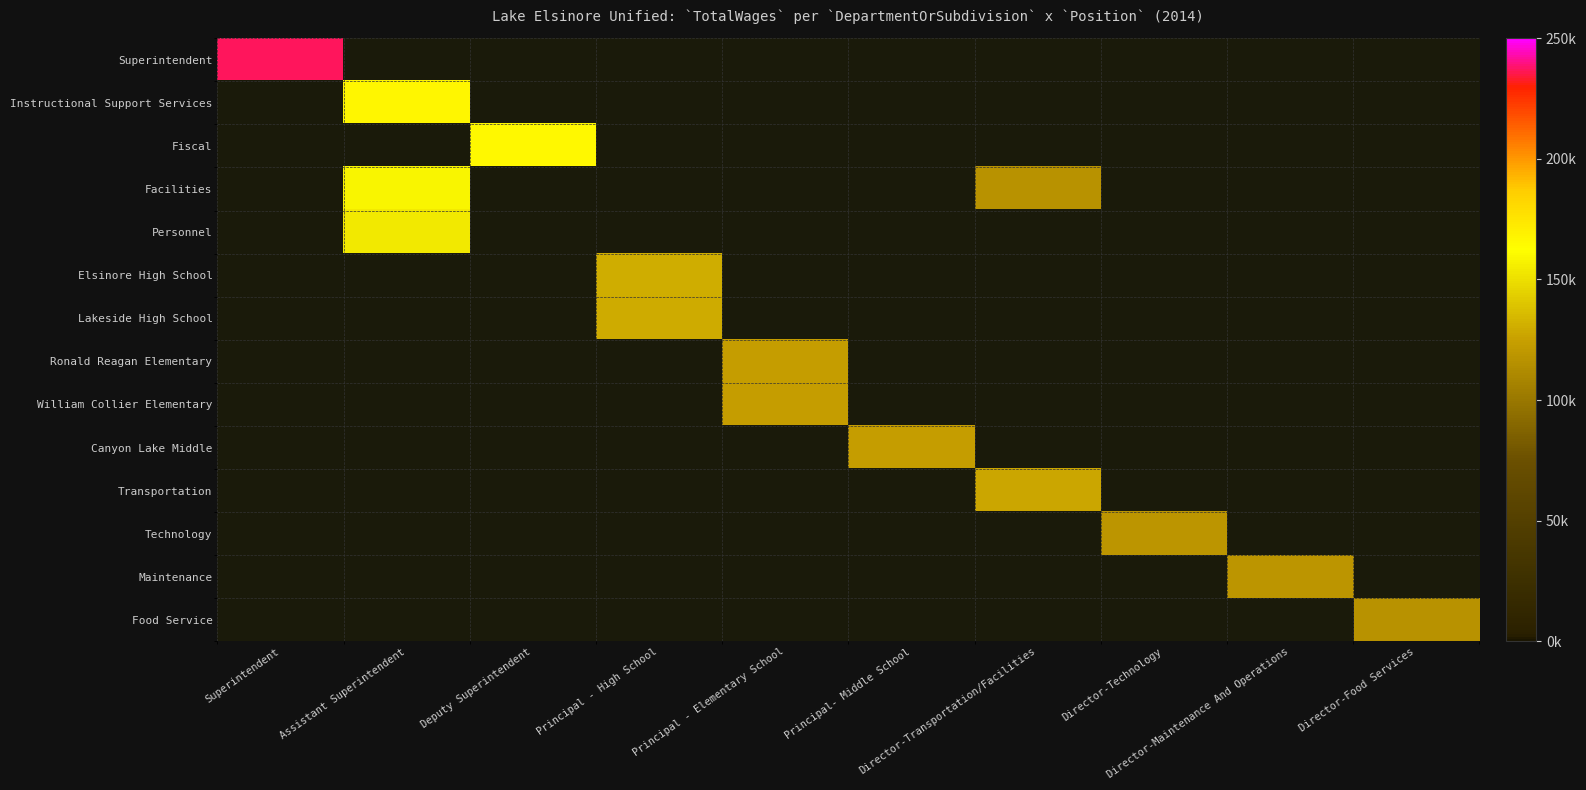

Reading right to left, list all the values displayed in this chart.

Superintendent: Director-Food Services=0	Director-Maintenance And Operations=0	Director-Technology=0	Director-Transportation/Facilities=0	Principal- Middle School=0	Principal - Elementary School=0	Principal - High School=0	Deputy Superintendent=0	Assistant Superintendent=0	Superintendent=237183
Instructional Support Services: Director-Food Services=0	Director-Maintenance And Operations=0	Director-Technology=0	Director-Transportation/Facilities=0	Principal- Middle School=0	Principal - Elementary School=0	Principal - High School=0	Deputy Superintendent=0	Assistant Superintendent=166588	Superintendent=0
Fiscal: Director-Food Services=0	Director-Maintenance And Operations=0	Director-Technology=0	Director-Transportation/Facilities=0	Principal- Middle School=0	Principal - Elementary School=0	Principal - High School=0	Deputy Superintendent=165499	Assistant Superintendent=0	Superintendent=0
Facilities: Director-Food Services=0	Director-Maintenance And Operations=0	Director-Technology=0	Director-Transportation/Facilities=117103	Principal- Middle School=0	Principal - Elementary School=0	Principal - High School=0	Deputy Superintendent=0	Assistant Superintendent=158446	Superintendent=0
Personnel: Director-Food Services=0	Director-Maintenance And Operations=0	Director-Technology=0	Director-Transportation/Facilities=0	Principal- Middle School=0	Principal - Elementary School=0	Principal - High School=0	Deputy Superintendent=0	Assistant Superintendent=153992	Superintendent=0
Elsinore High School: Director-Food Services=0	Director-Maintenance And Operations=0	Director-Technology=0	Director-Transportation/Facilities=0	Principal- Middle School=0	Principal - Elementary School=0	Principal - High School=130332	Deputy Superintendent=0	Assistant Superintendent=0	Superintendent=0
Lakeside High School: Director-Food Services=0	Director-Maintenance And Operations=0	Director-Technology=0	Director-Transportation/Facilities=0	Principal- Middle School=0	Principal - Elementary School=0	Principal - High School=129745	Deputy Superintendent=0	Assistant Superintendent=0	Superintendent=0
Ronald Reagan Elementary: Director-Food Services=0	Director-Maintenance And Operations=0	Director-Technology=0	Director-Transportation/Facilities=0	Principal- Middle School=0	Principal - Elementary School=123819	Principal - High School=0	Deputy Superintendent=0	Assistant Superintendent=0	Superintendent=0
William Collier Elementary: Director-Food Services=0	Director-Maintenance And Operations=0	Director-Technology=0	Director-Transportation/Facilities=0	Principal- Middle School=0	Principal - Elementary School=123549	Principal - High School=0	Deputy Superintendent=0	Assistant Superintendent=0	Superintendent=0
Canyon Lake Middle: Director-Food Services=0	Director-Maintenance And Operations=0	Director-Technology=0	Director-Transportation/Facilities=0	Principal- Middle School=123211	Principal - Elementary School=0	Principal - High School=0	Deputy Superintendent=0	Assistant Superintendent=0	Superintendent=0
Transportation: Director-Food Services=0	Director-Maintenance And Operations=0	Director-Technology=0	Director-Transportation/Facilities=127476	Principal- Middle School=0	Principal - Elementary School=0	Principal - High School=0	Deputy Superintendent=0	Assistant Superintendent=0	Superintendent=0
Technology: Director-Food Services=0	Director-Maintenance And Operations=0	Director-Technology=118221	Director-Transportation/Facilities=0	Principal- Middle School=0	Principal - Elementary School=0	Principal - High School=0	Deputy Superintendent=0	Assistant Superintendent=0	Superintendent=0
Maintenance: Director-Food Services=0	Director-Maintenance And Operations=118930	Director-Technology=0	Director-Transportation/Facilities=0	Principal- Middle School=0	Principal - Elementary School=0	Principal - High School=0	Deputy Superintendent=0	Assistant Superintendent=0	Superintendent=0
Food Service: Director-Food Services=117086	Director-Maintenance And Operations=0	Director-Technology=0	Director-Transportation/Facilities=0	Principal- Middle School=0	Principal - Elementary School=0	Principal - High School=0	Deputy Superintendent=0	Assistant Superintendent=0	Superintendent=0